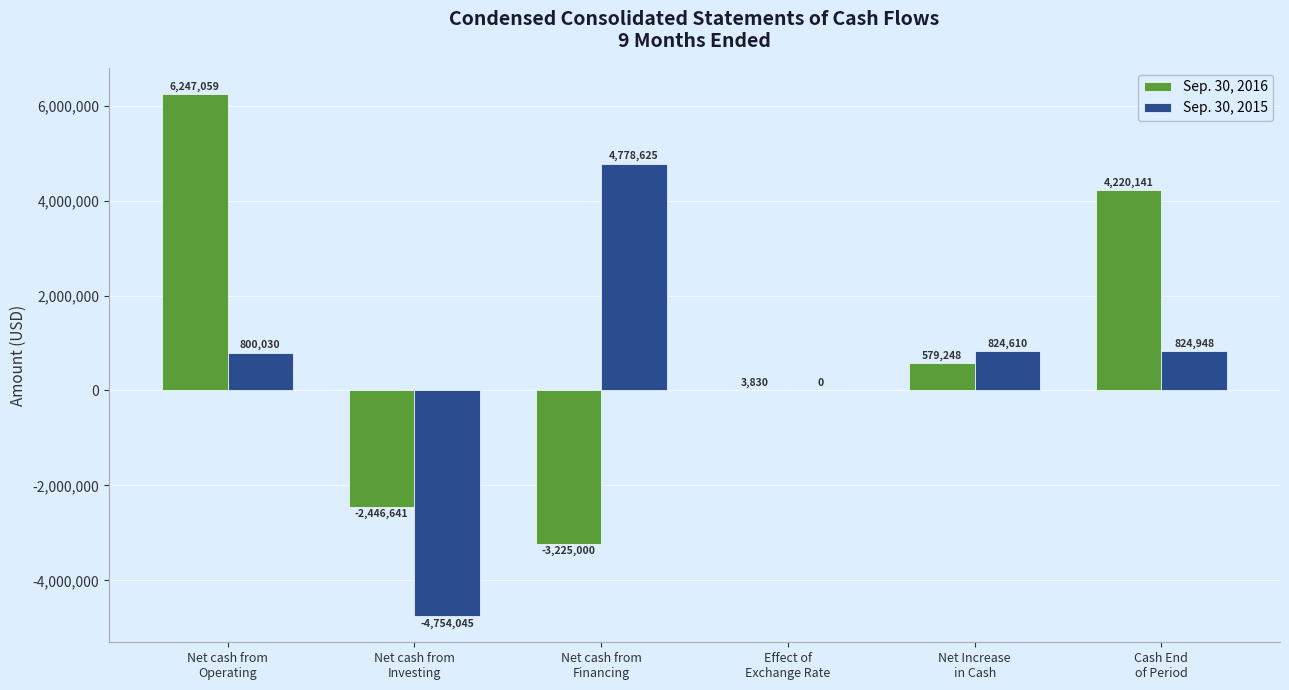

Which series has the largest total across all categories?

Sep. 30, 2016